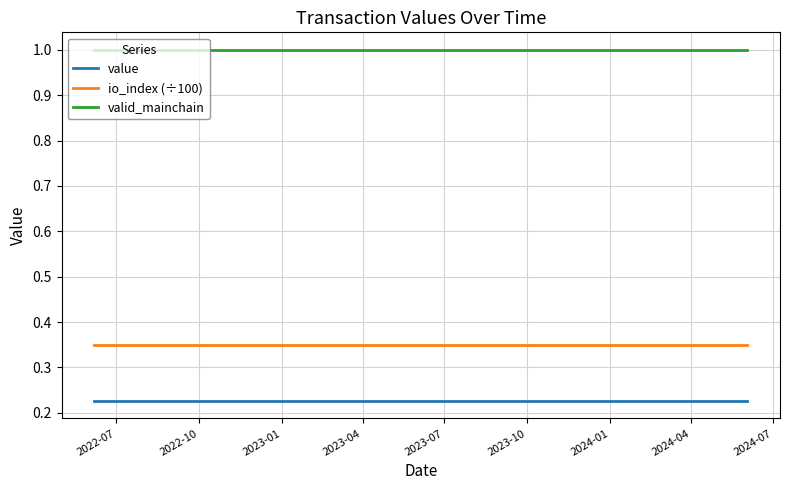

What are all the series names shown in the legend?

value, io_index (÷100), valid_mainchain